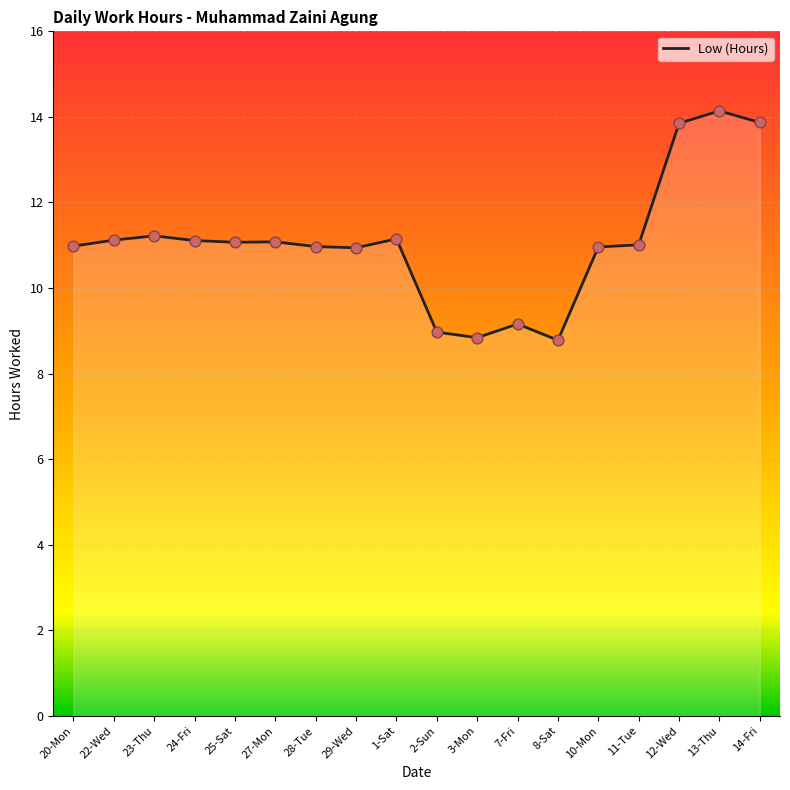

Approximately how many times larger is the value at 20-Mon compared to 10-Mon?

1.0